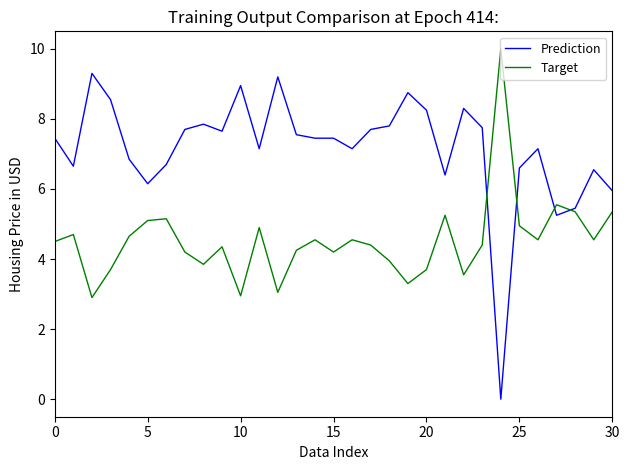

Which series has the largest total across all categories?

Prediction